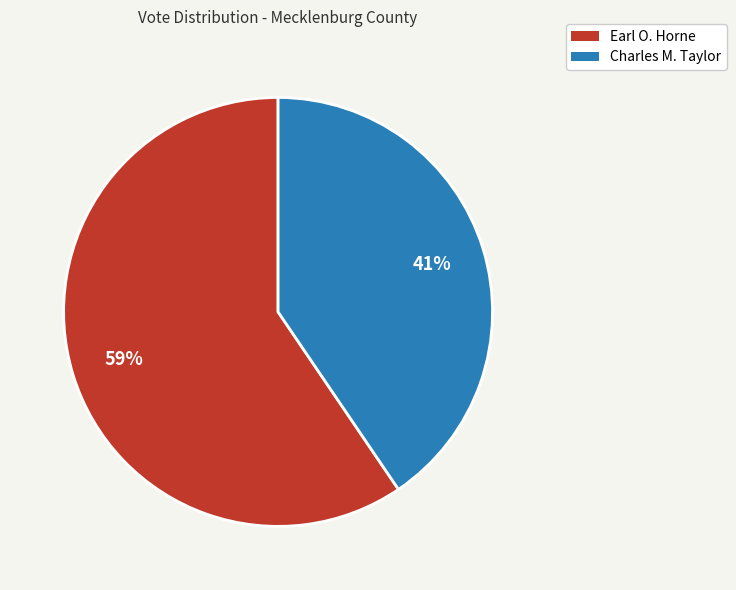

Approximately how many times larger is the value at Charles M. Taylor compared to Earl O. Horne?

0.7